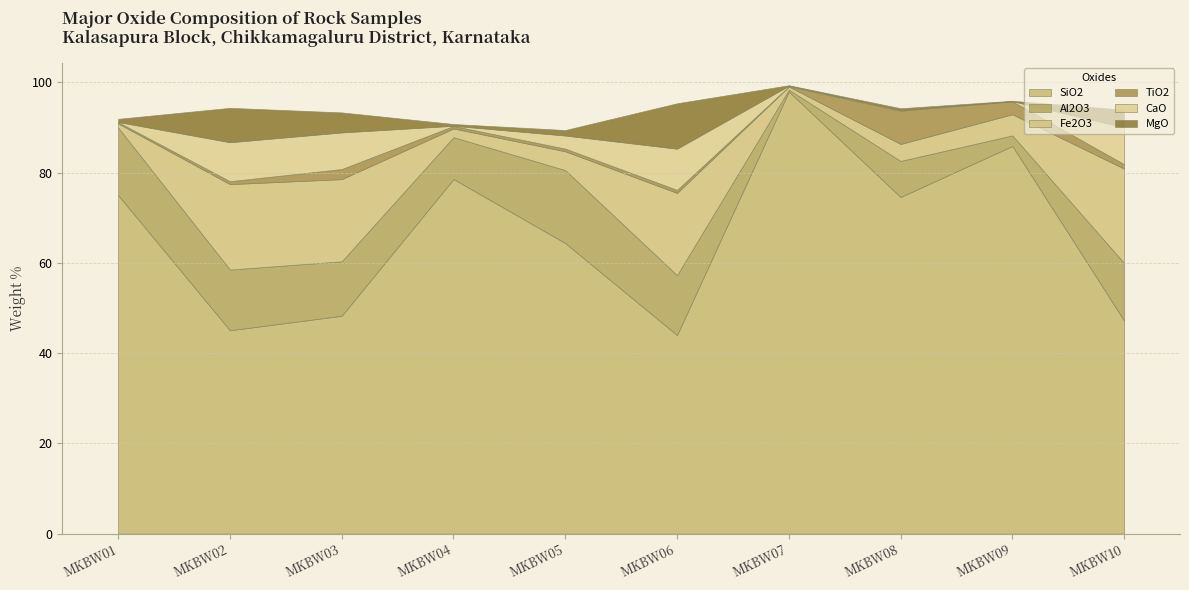

At which category is the sum across all series the highest?

MKBW07